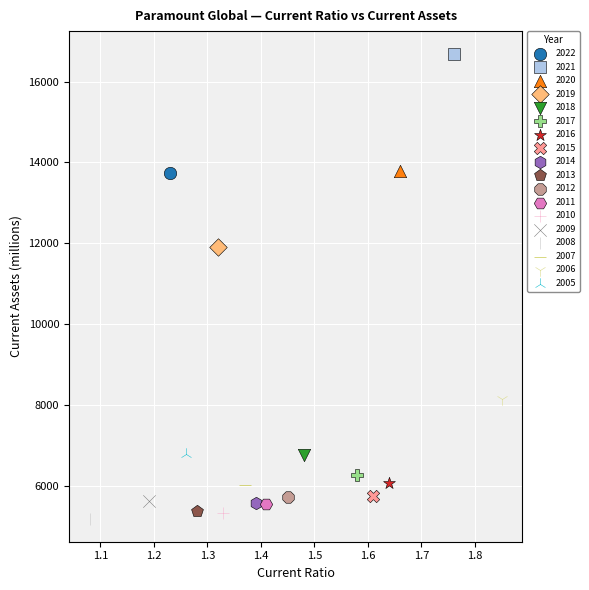

Which series contains the highest Y value?

2021